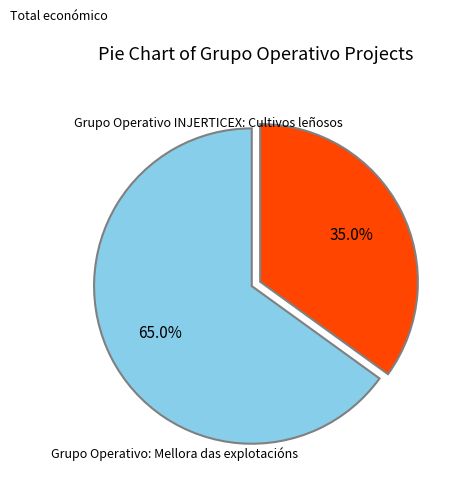

How many slices are in this pie chart?

2